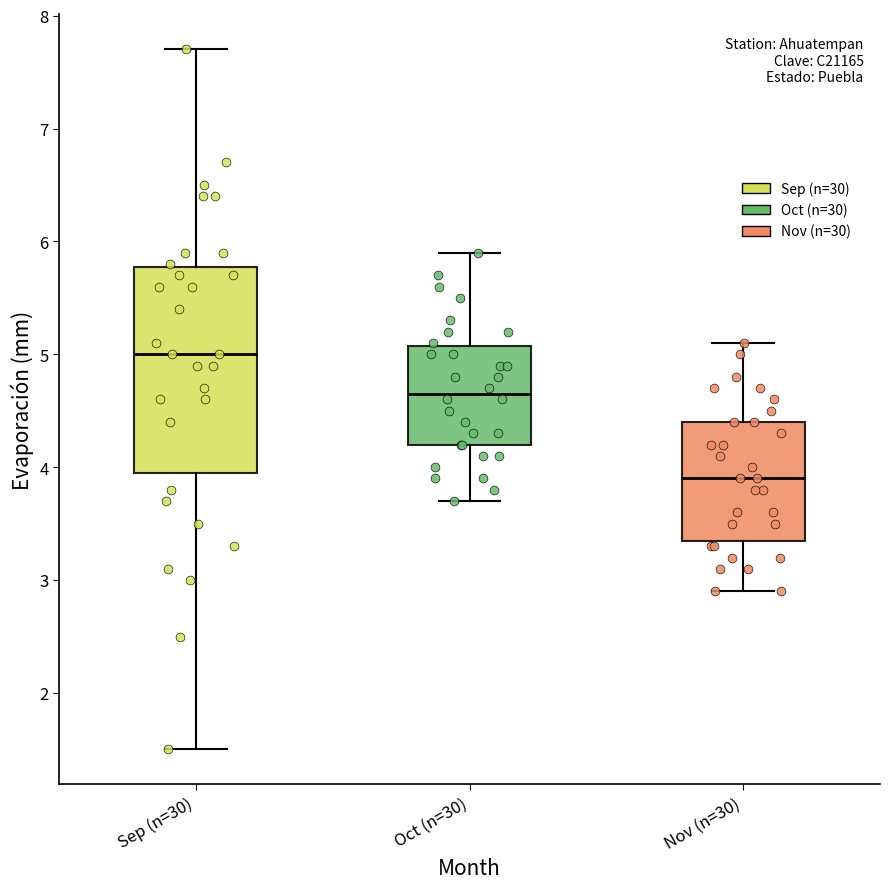

Which box is the tallest, from its lower edge to its upper edge?

Sep (n=30)